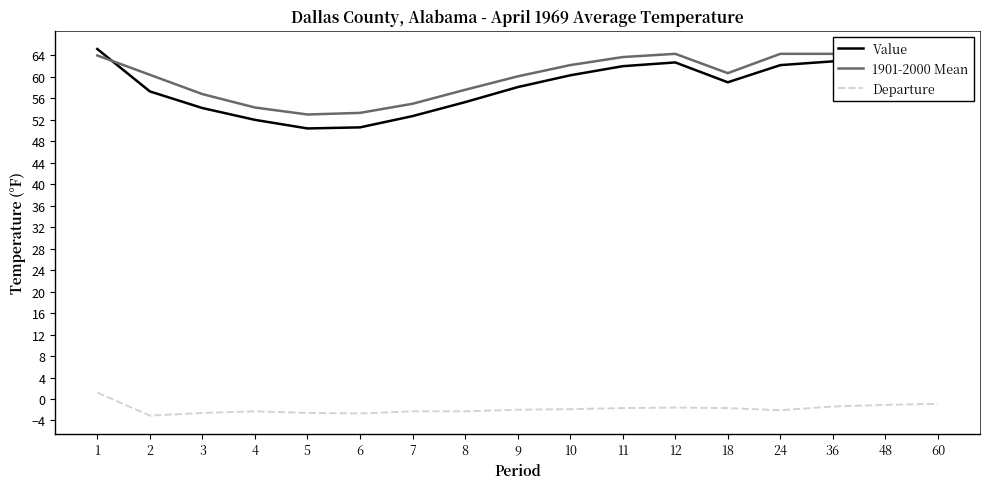

Which series has the largest total across all categories?

1901-2000 Mean